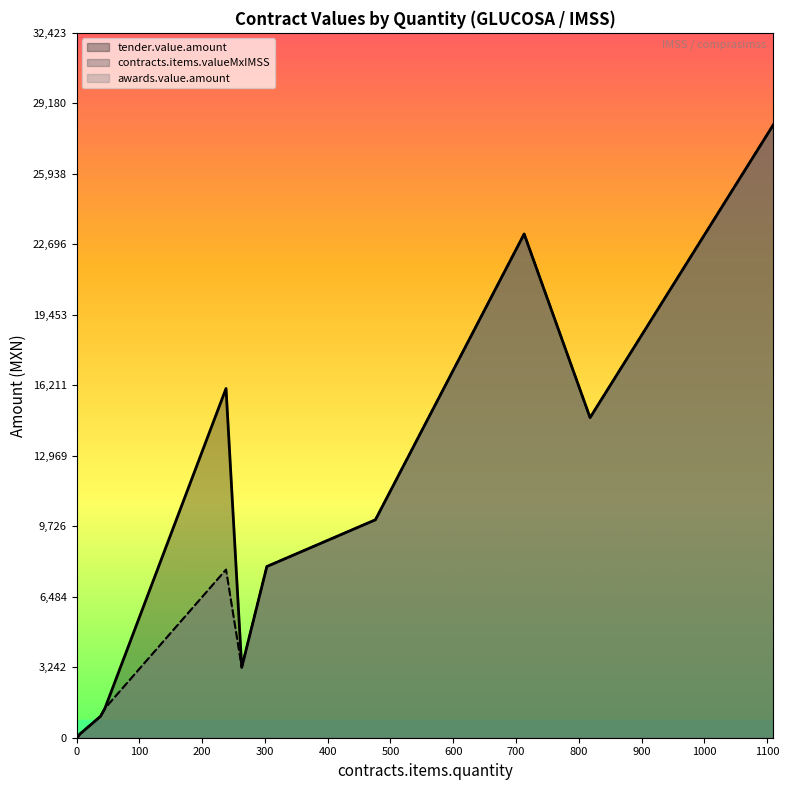

True or false: awards.value.amount and tender.value.amount cross at least once.

False